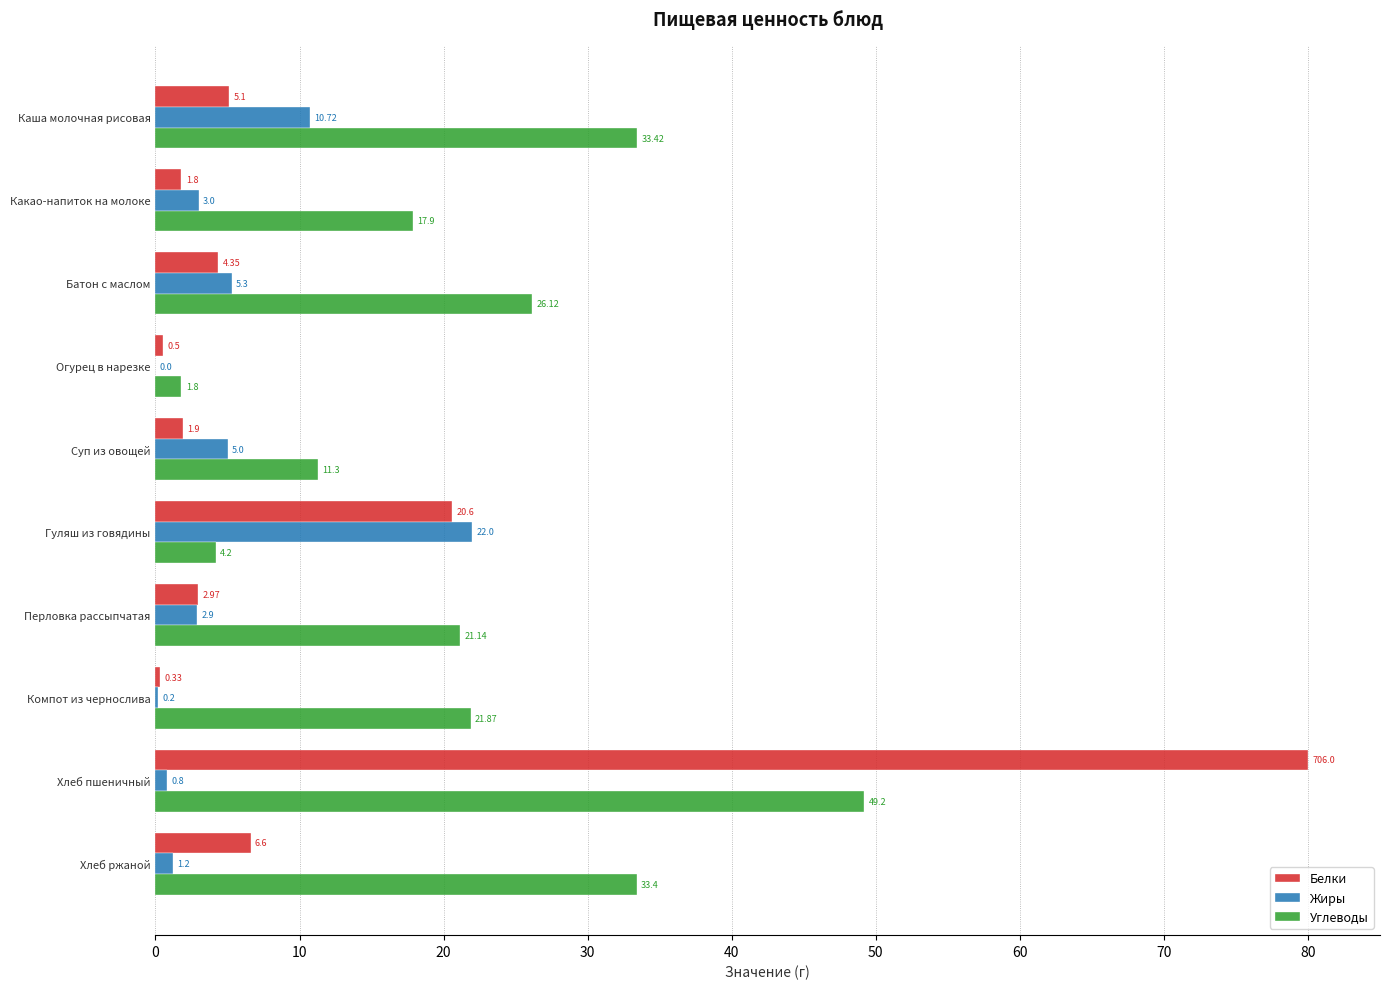

Where is Белки nearest to the value 40?

Гуляш из говядины